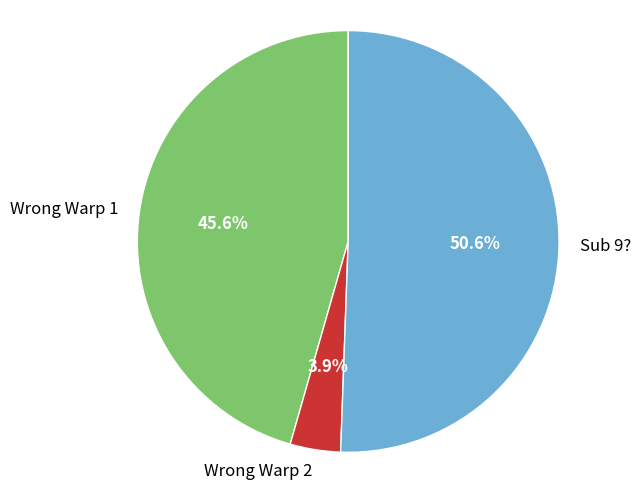

Between Wrong Warp 2 and Sub 9?, which is larger?

Sub 9?